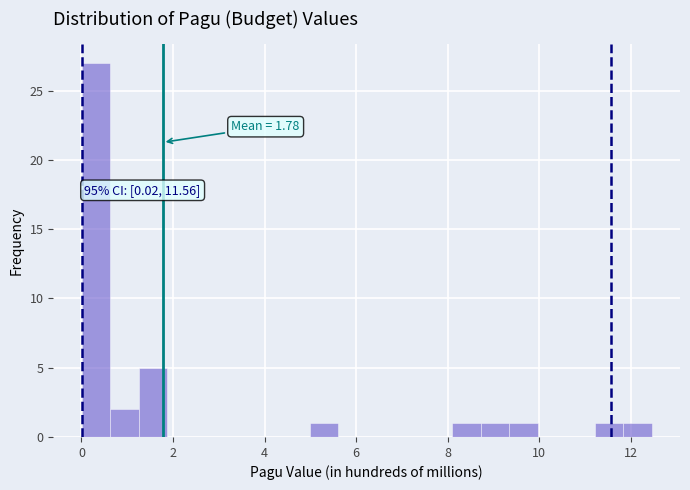

Around what value on the x-axis is the tallest bar? Give the approximate position of its centre, as read against the axis.

0.4